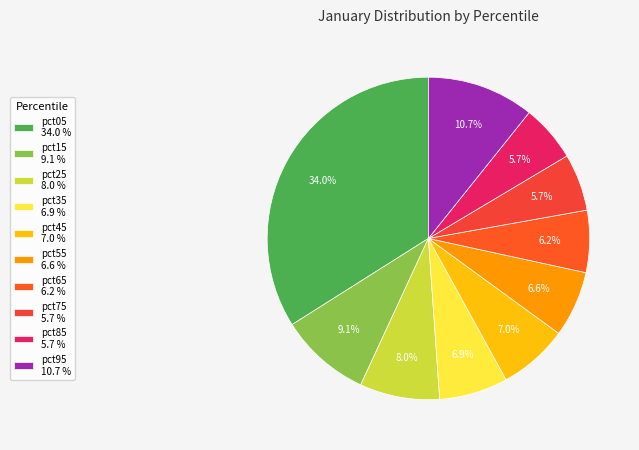

Which slice is the largest?

pct05